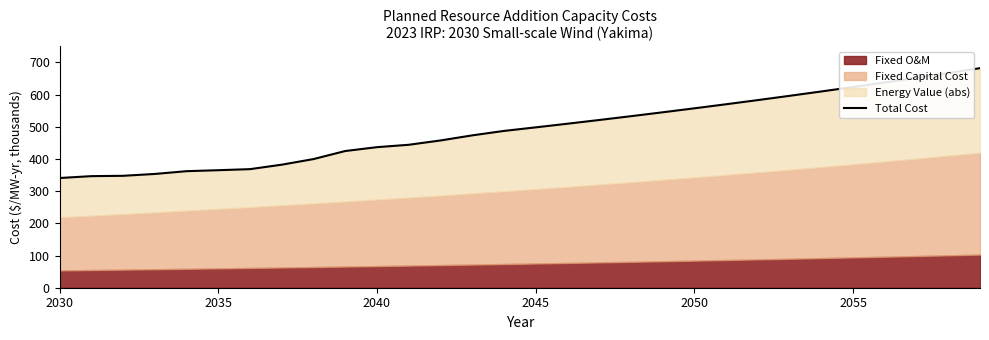

What value does the data have at 2055?

623.8